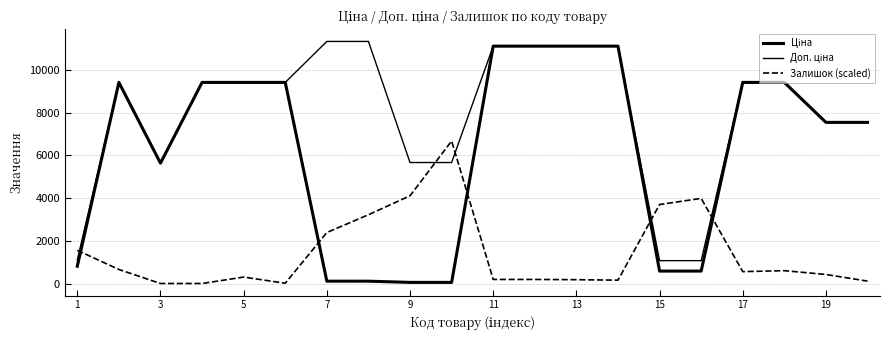

Does the chart display data point markers on the line(s)?

No